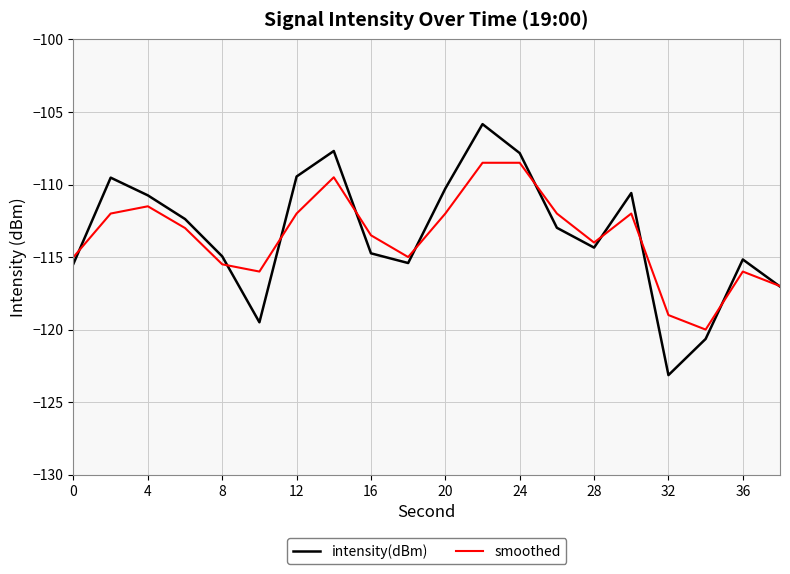

Rank the series by their maximum value, from lowest to highest.

smoothed, intensity(dBm)